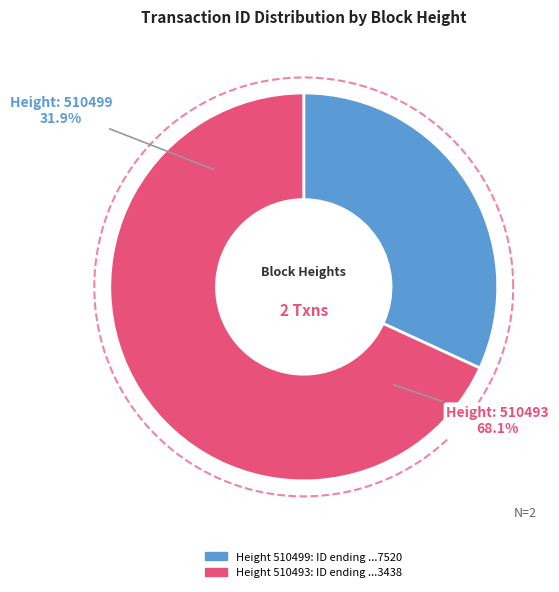

Is the sum of 510499 and 510493 greater than half?

Yes